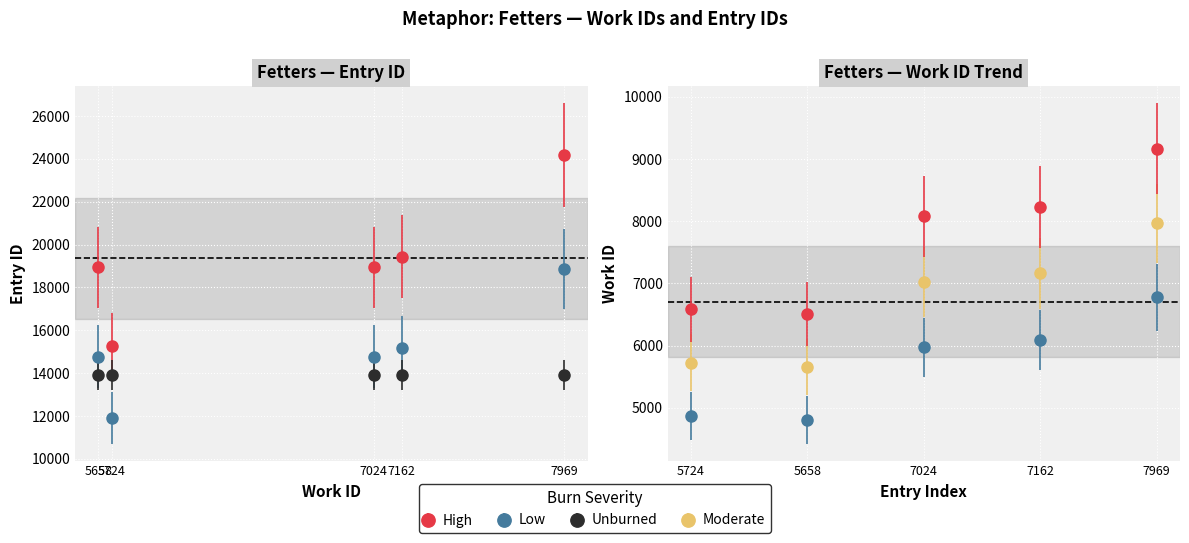

True or false: id and work_id intersect in this chart.

False